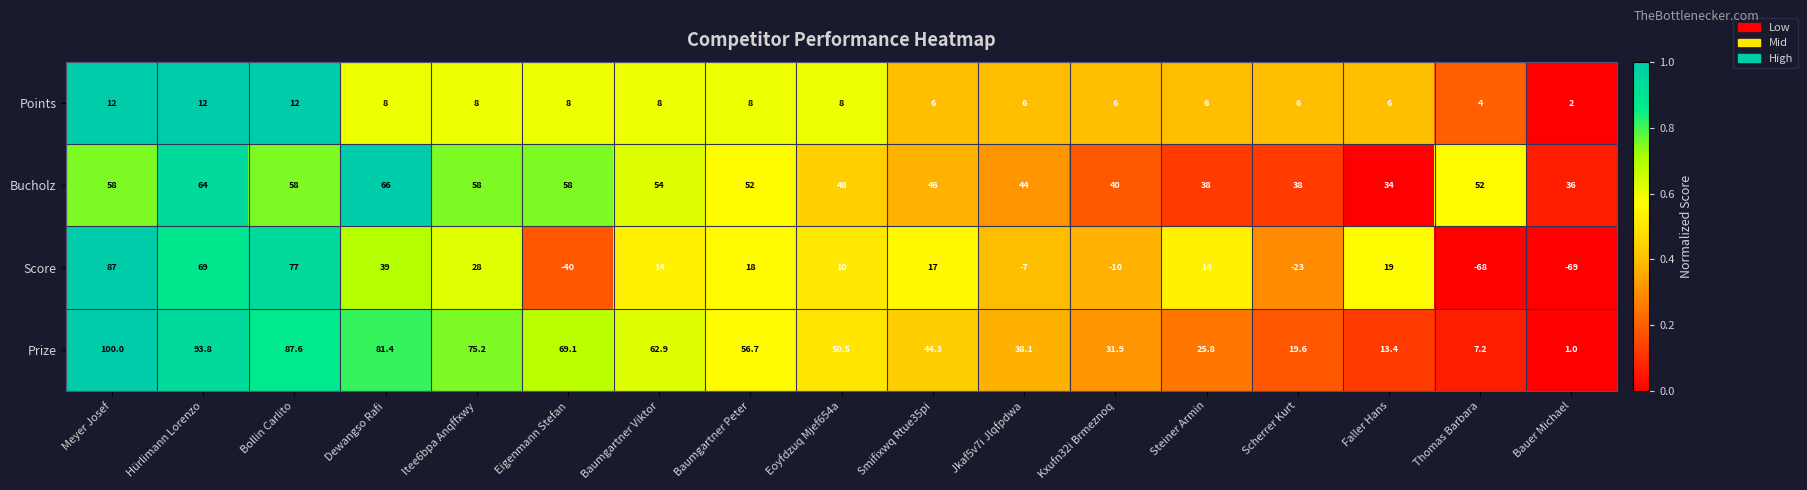

What is the difference between the maximum and second lowest values in the Prize series?

92.8